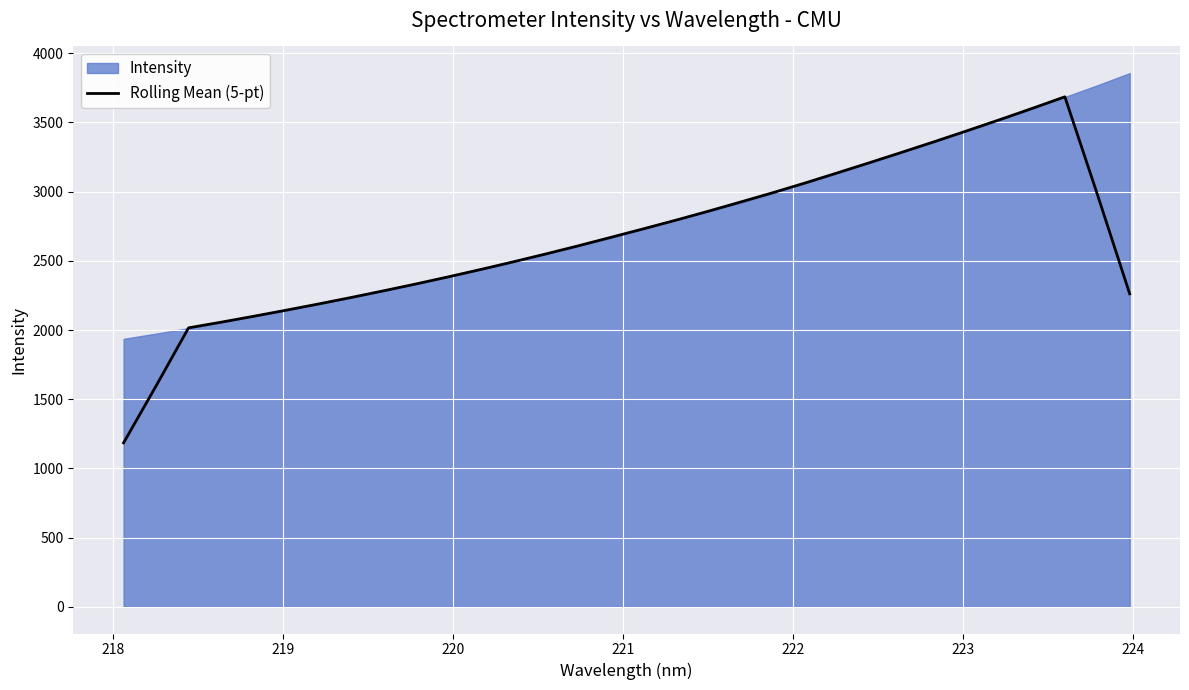

What is the minimum value for Rolling Mean (5-pt)?

1184.7